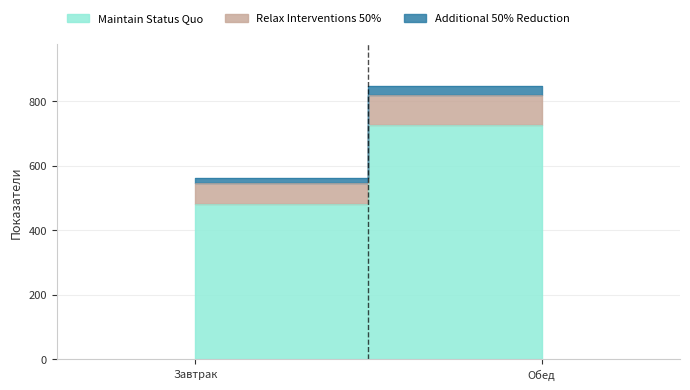

How many data points in Maintain Status Quo are less than 725?

1